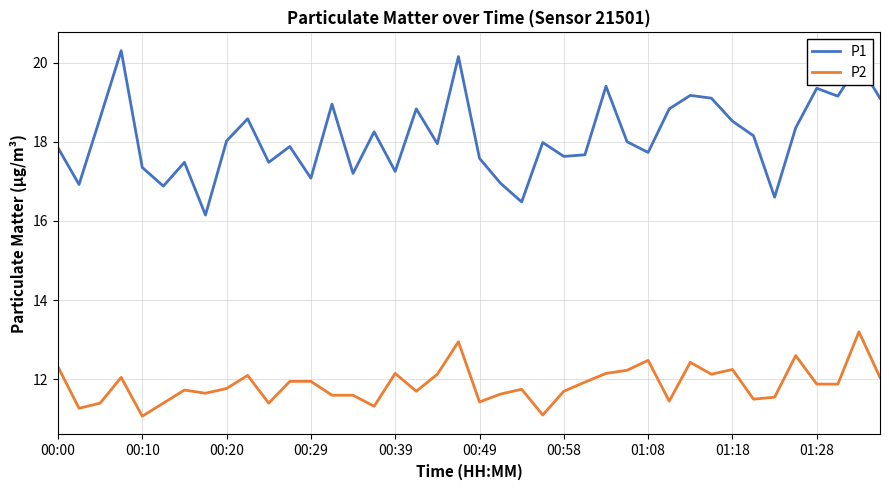

Which series has the widest spread of values?

P1